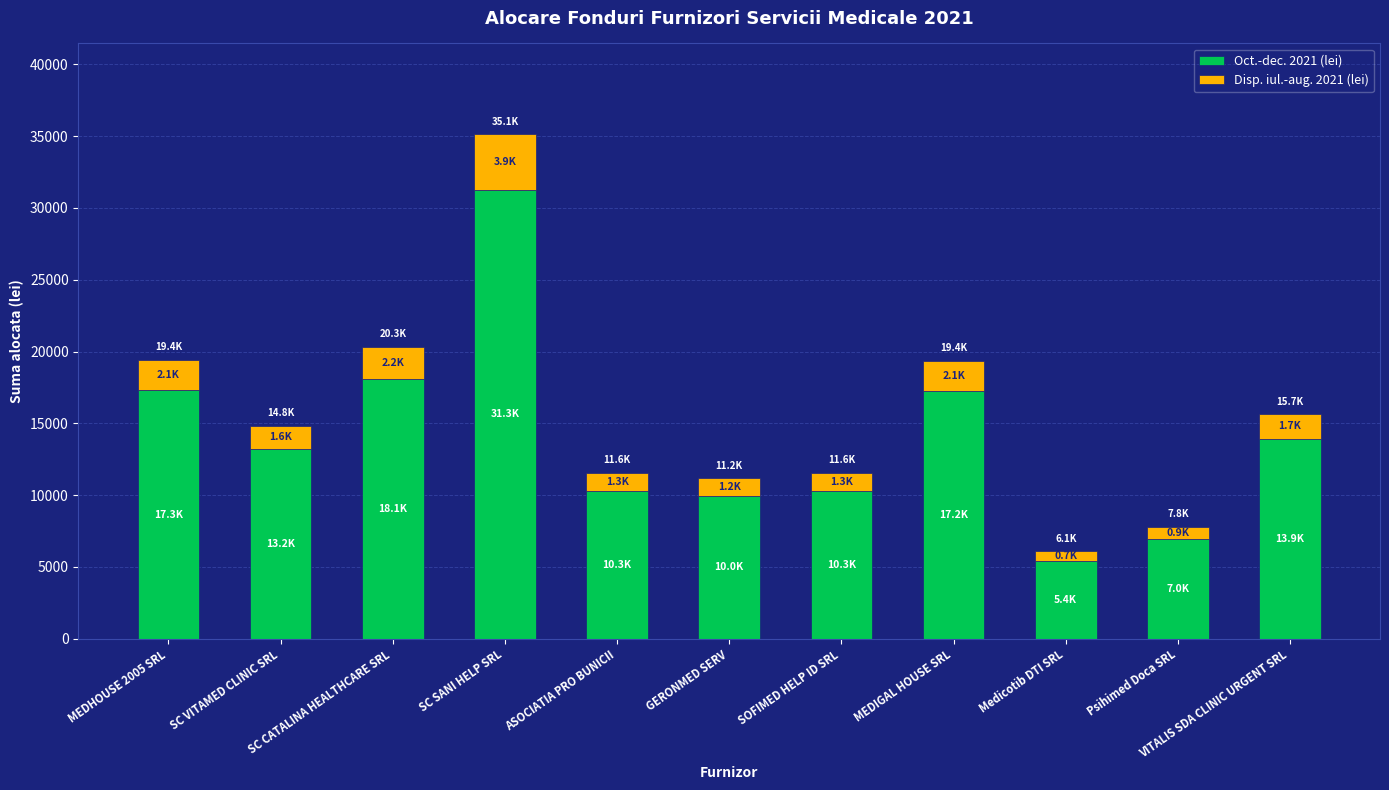

What is the sum of all Oct.-dec. 2021 (lei) values?

154000.0